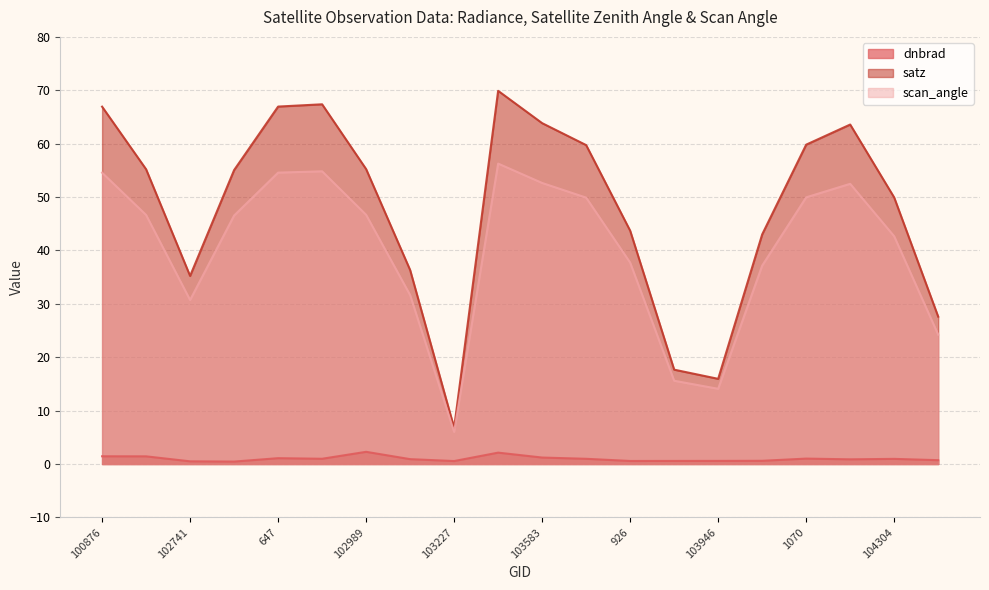

The satz series shows 25.5 at 665. True or false?

False